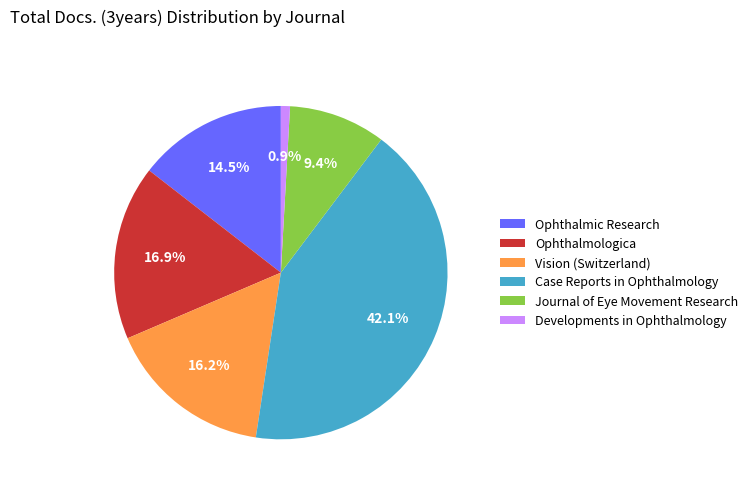

Which category has the smallest portion of the pie?

Developments in Ophthalmology